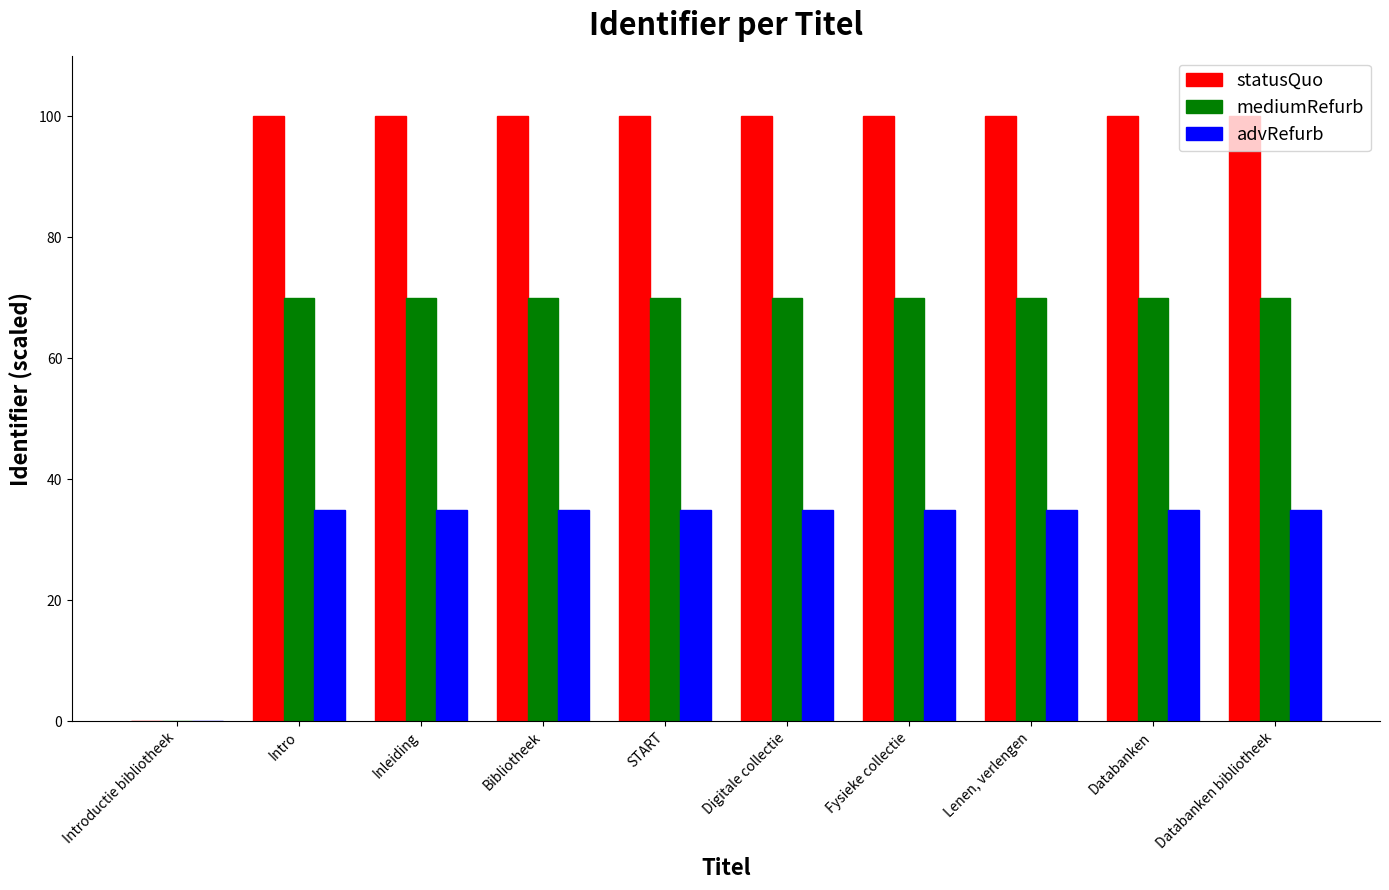

True or false: advRefurb has a value of 35.0 at START.

True